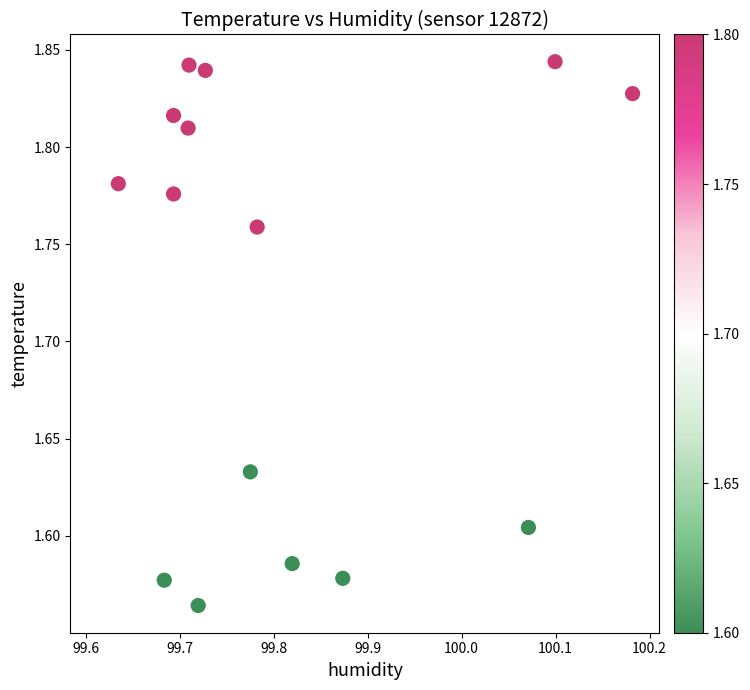

What is the range of X values (max minus min)?

0.6